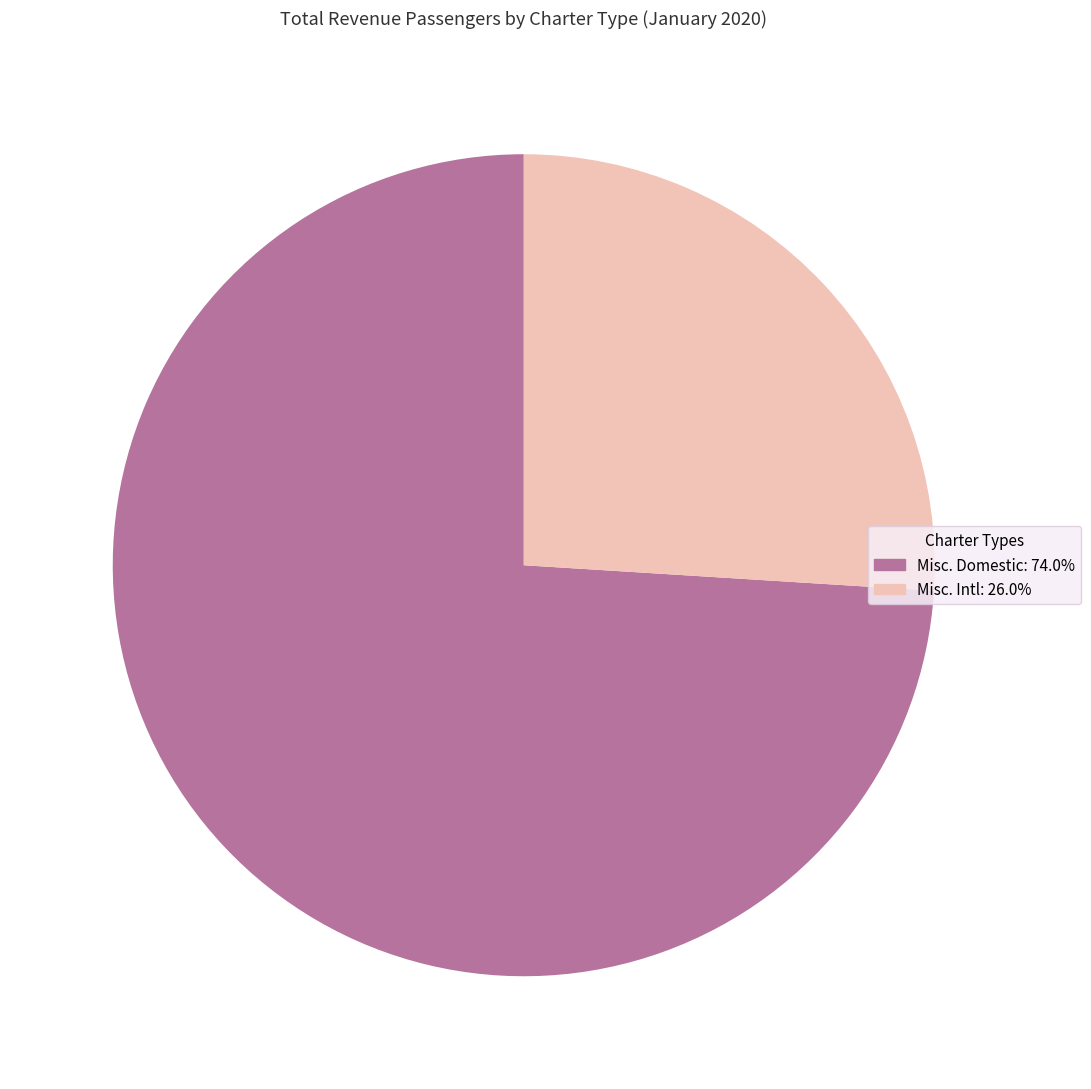

Is the sum of Misc. Intl: 26.0% and Misc. Domestic: 74.0% greater than half?

Yes